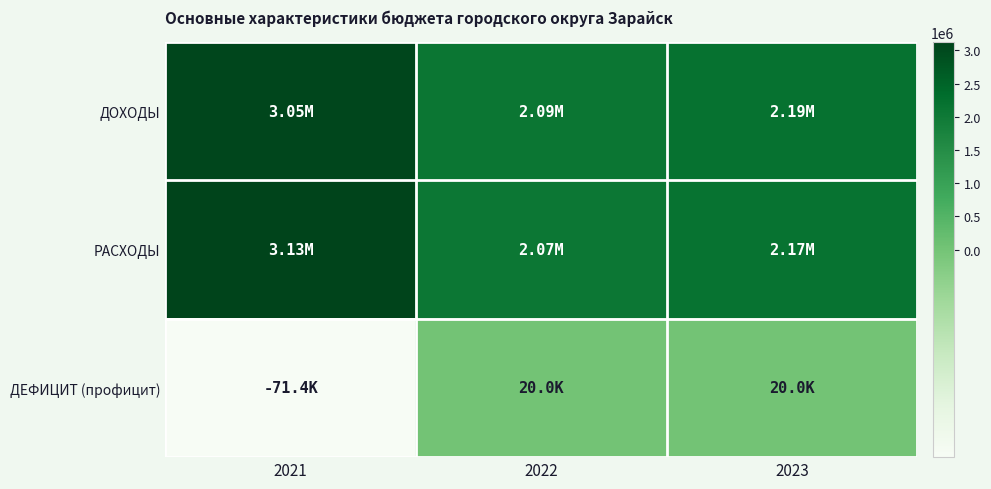

Rank the series by their maximum value, from highest to lowest.

РАСХОДЫ, ДОХОДЫ, ДЕФИЦИТ (профицит)